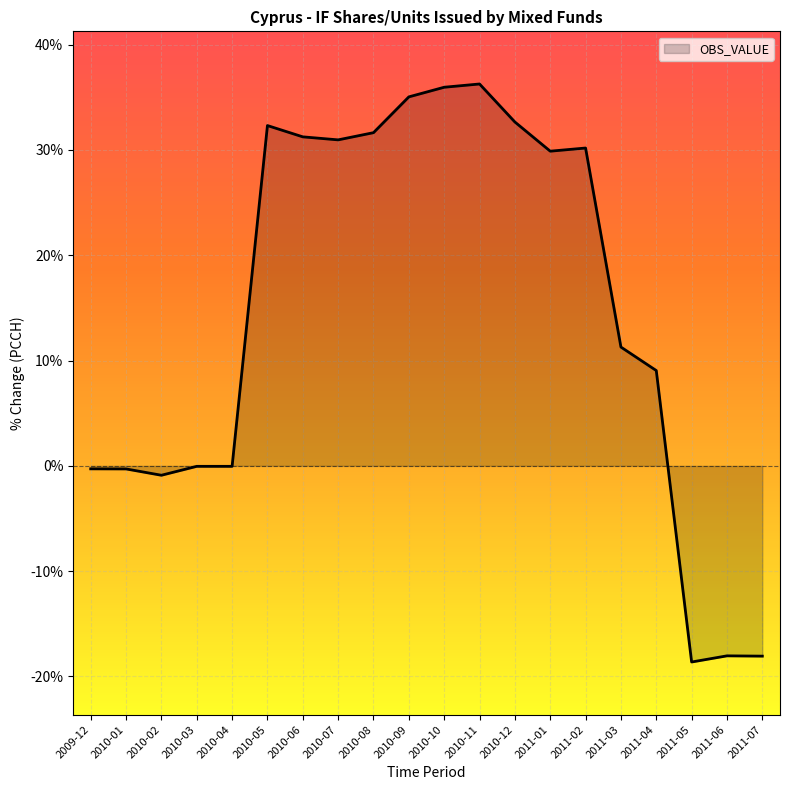

What is the change in value from 2010-01 to 2011-05?

-18.3